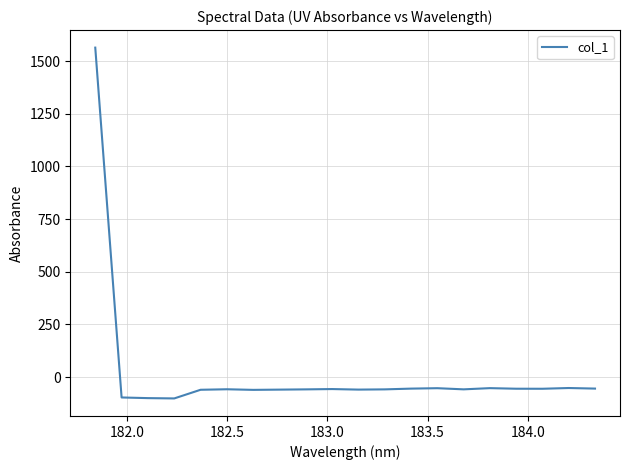

What is the minimum value shown in the chart?

-101.2